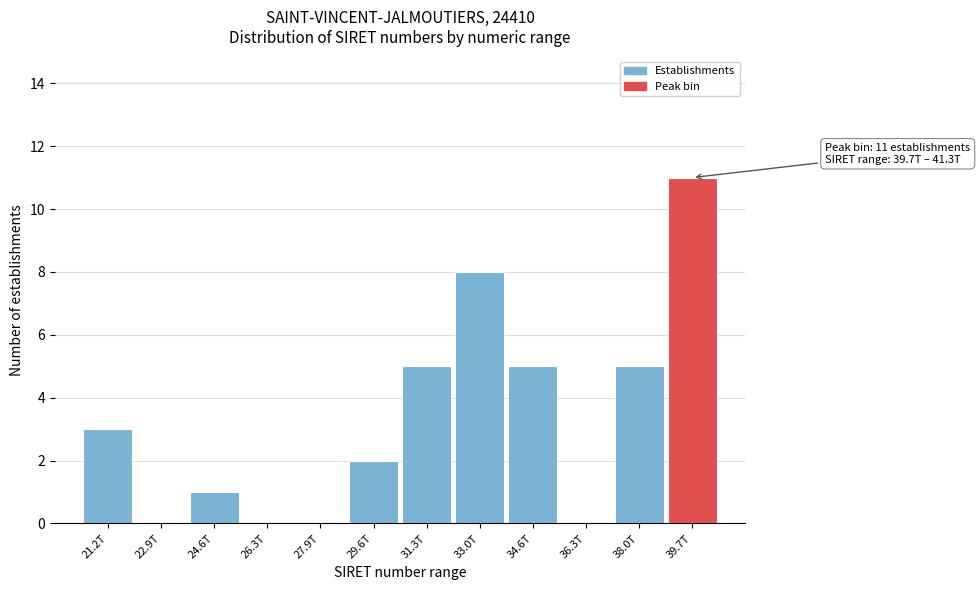

Reading right to left, transcribe all the data shown in this chart.

39.7T=11	38.0T=5	36.3T=0	34.6T=5	33.0T=8	31.3T=5	29.6T=2	27.9T=0	26.3T=0	24.6T=1	22.9T=0	21.2T=3